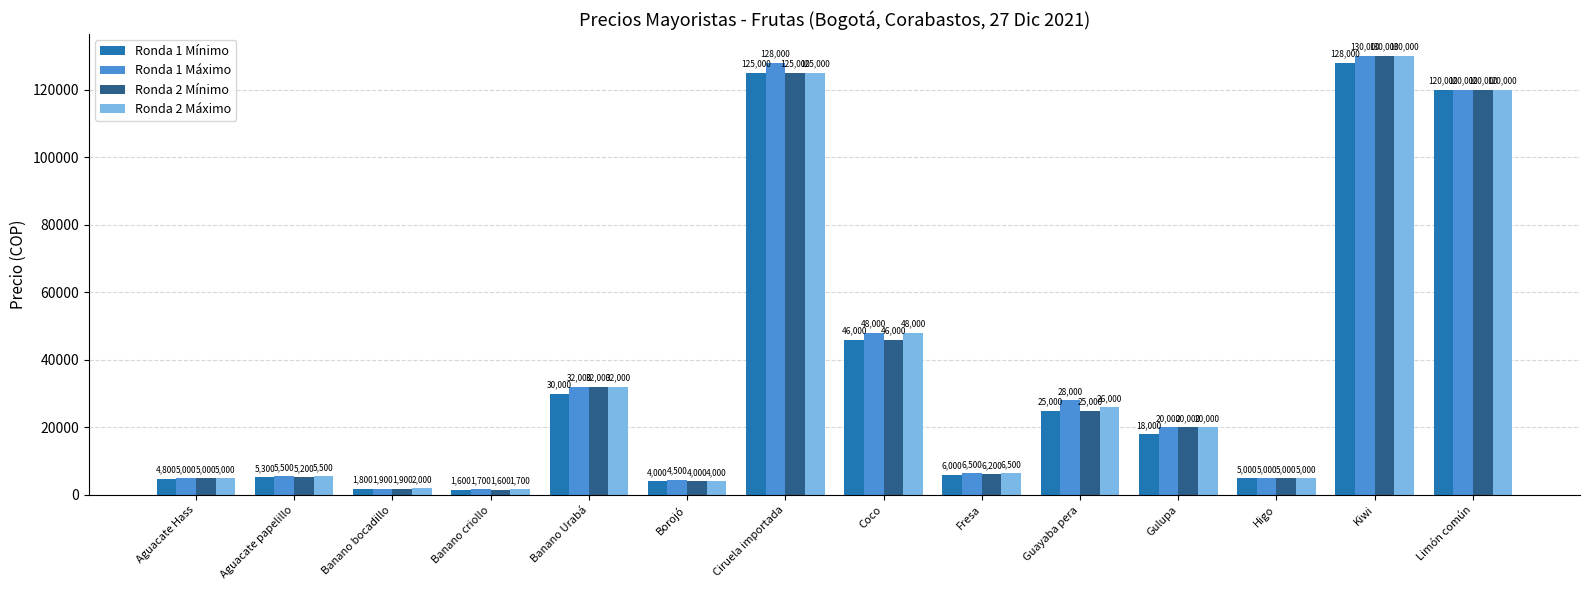

What is the greatest value displayed?

130000